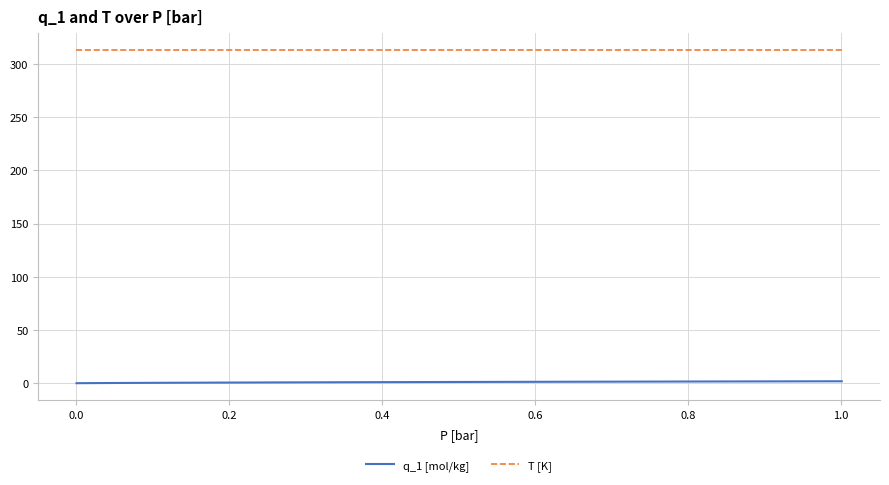

Which series has the largest total across all categories?

T [K]